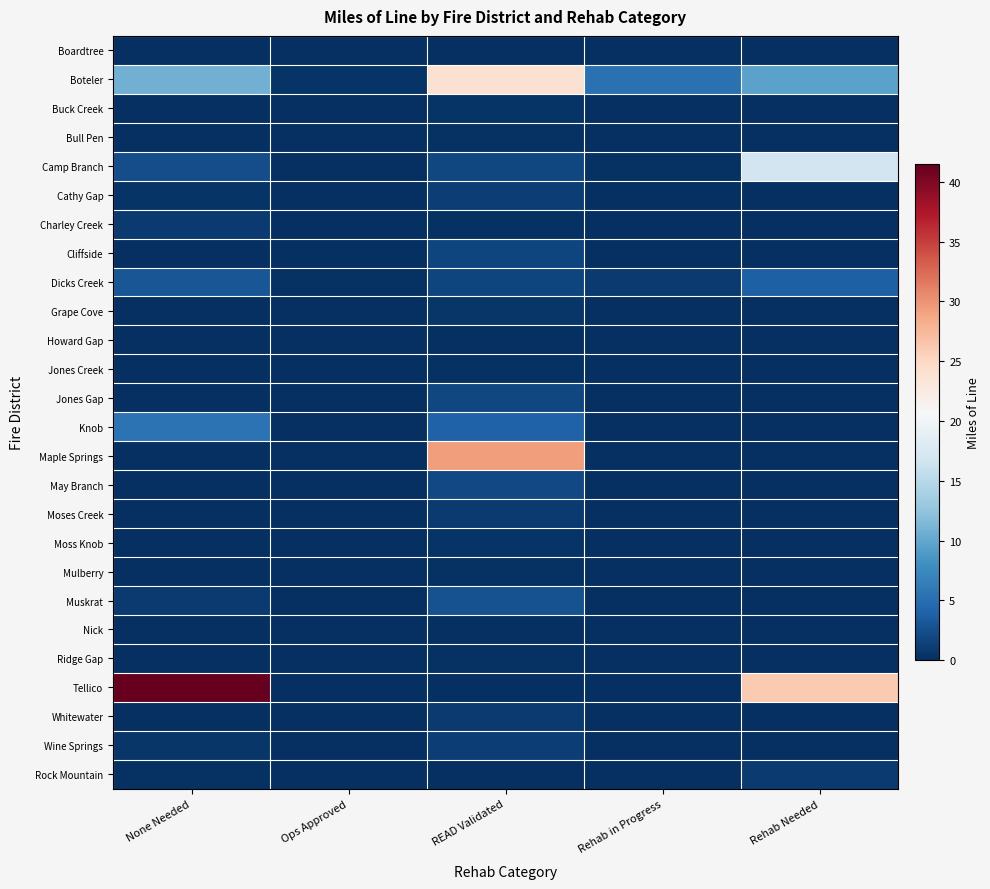

Which category has the lowest value across all series?

None Needed